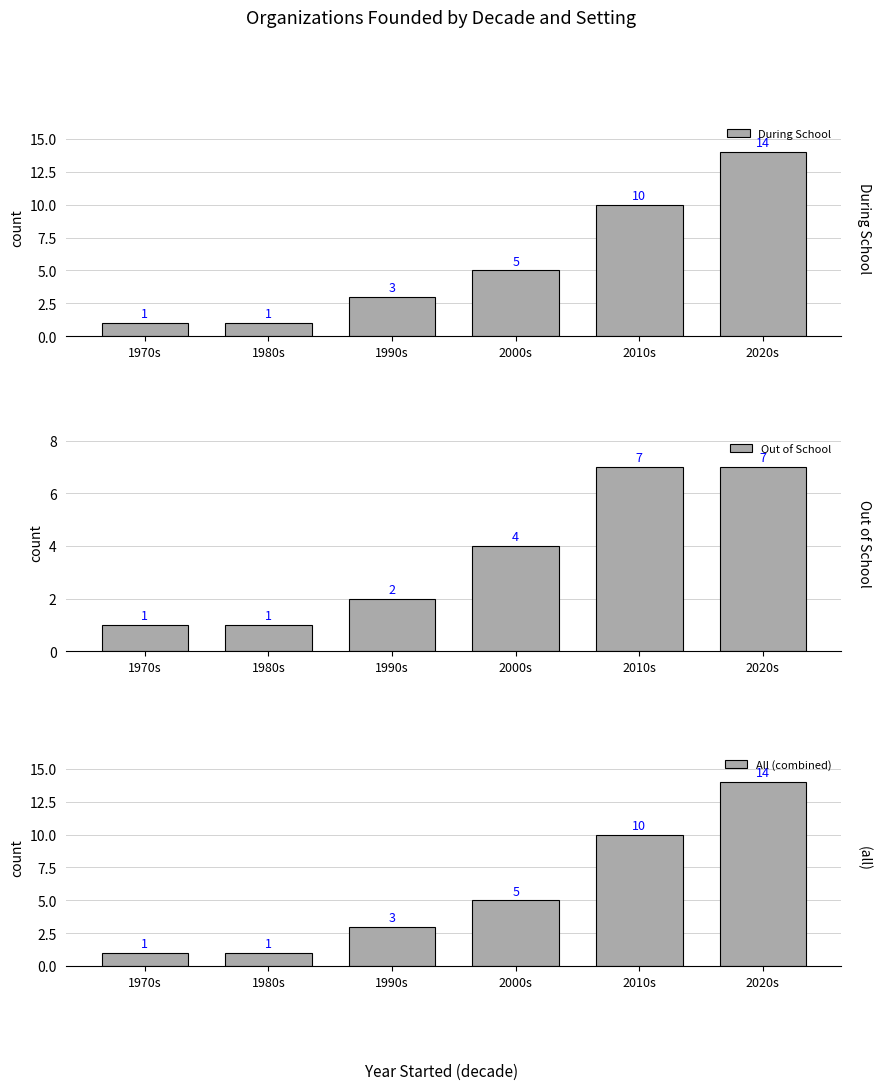

How many data points in Out of School are above 4?

2